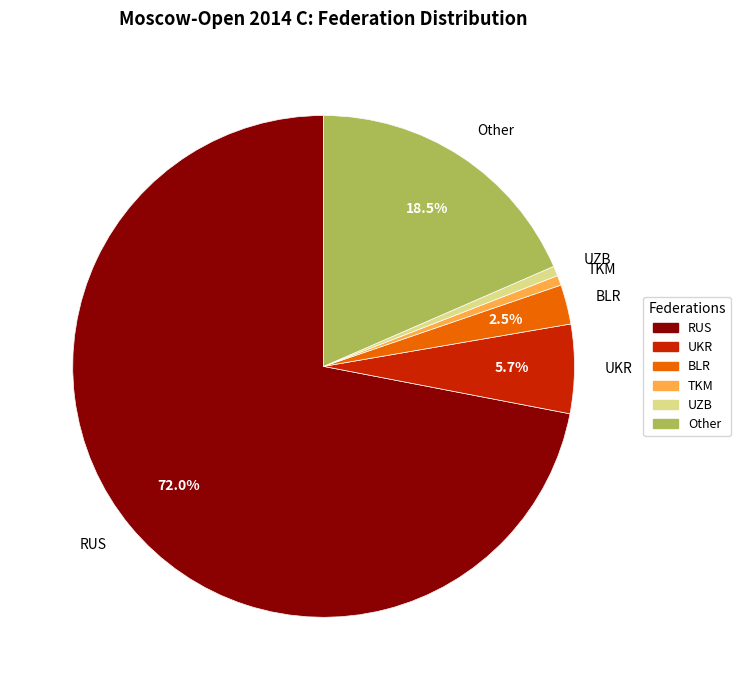

Does any single category account for the majority?

Yes